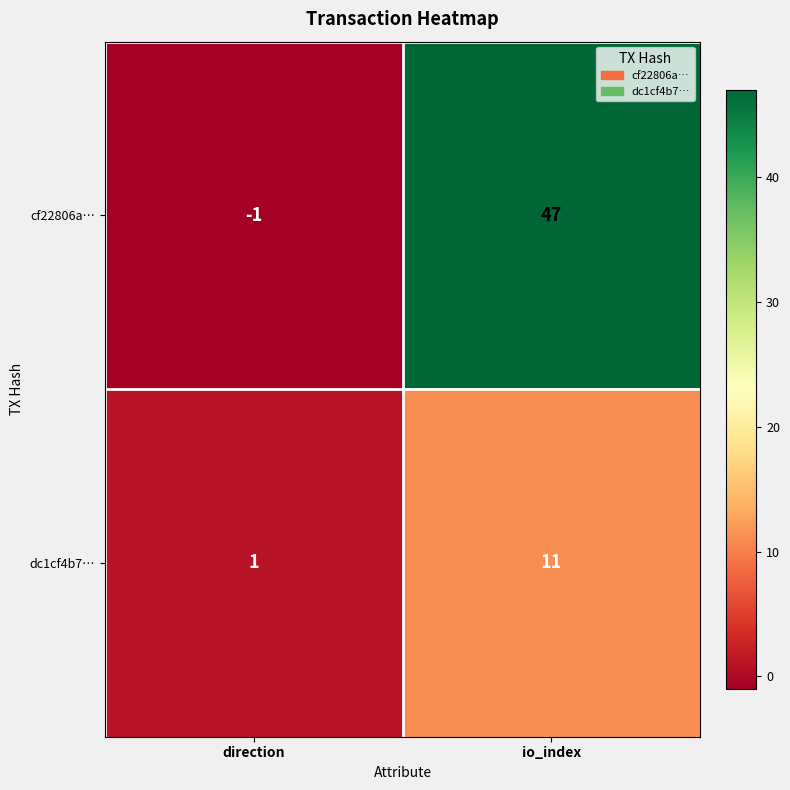

What is the maximum value shown in the chart?

47